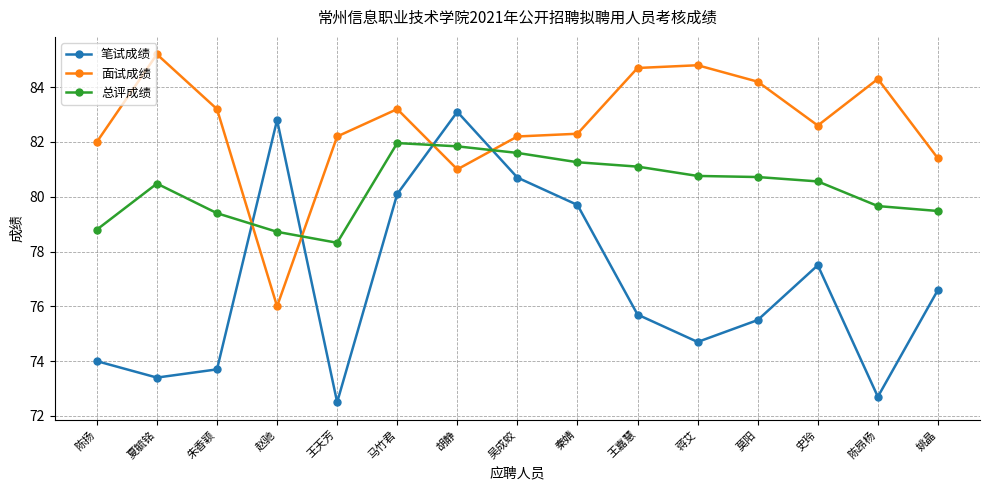

Which series has the largest range (max minus min)?

笔试成绩